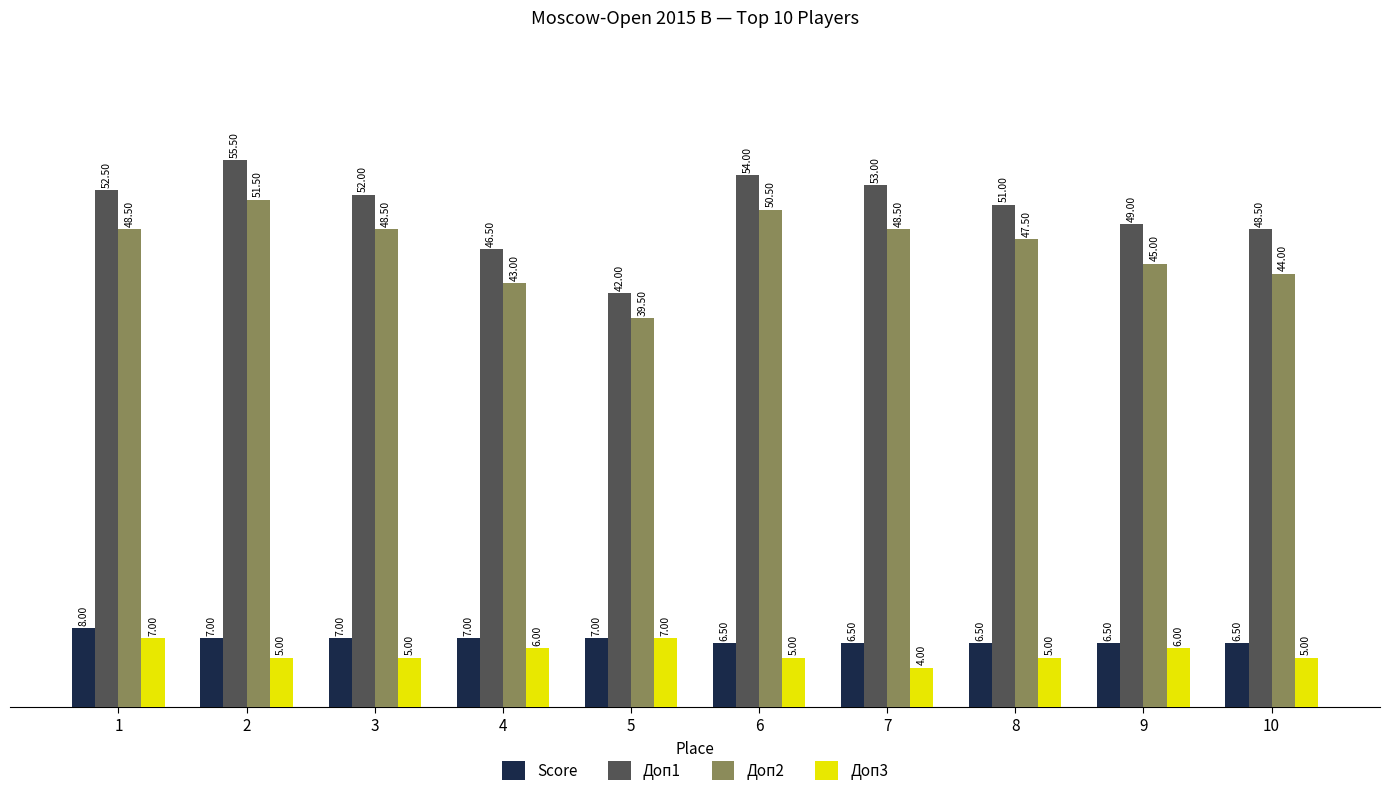

Where does the Доп1 series first go above 52?

1